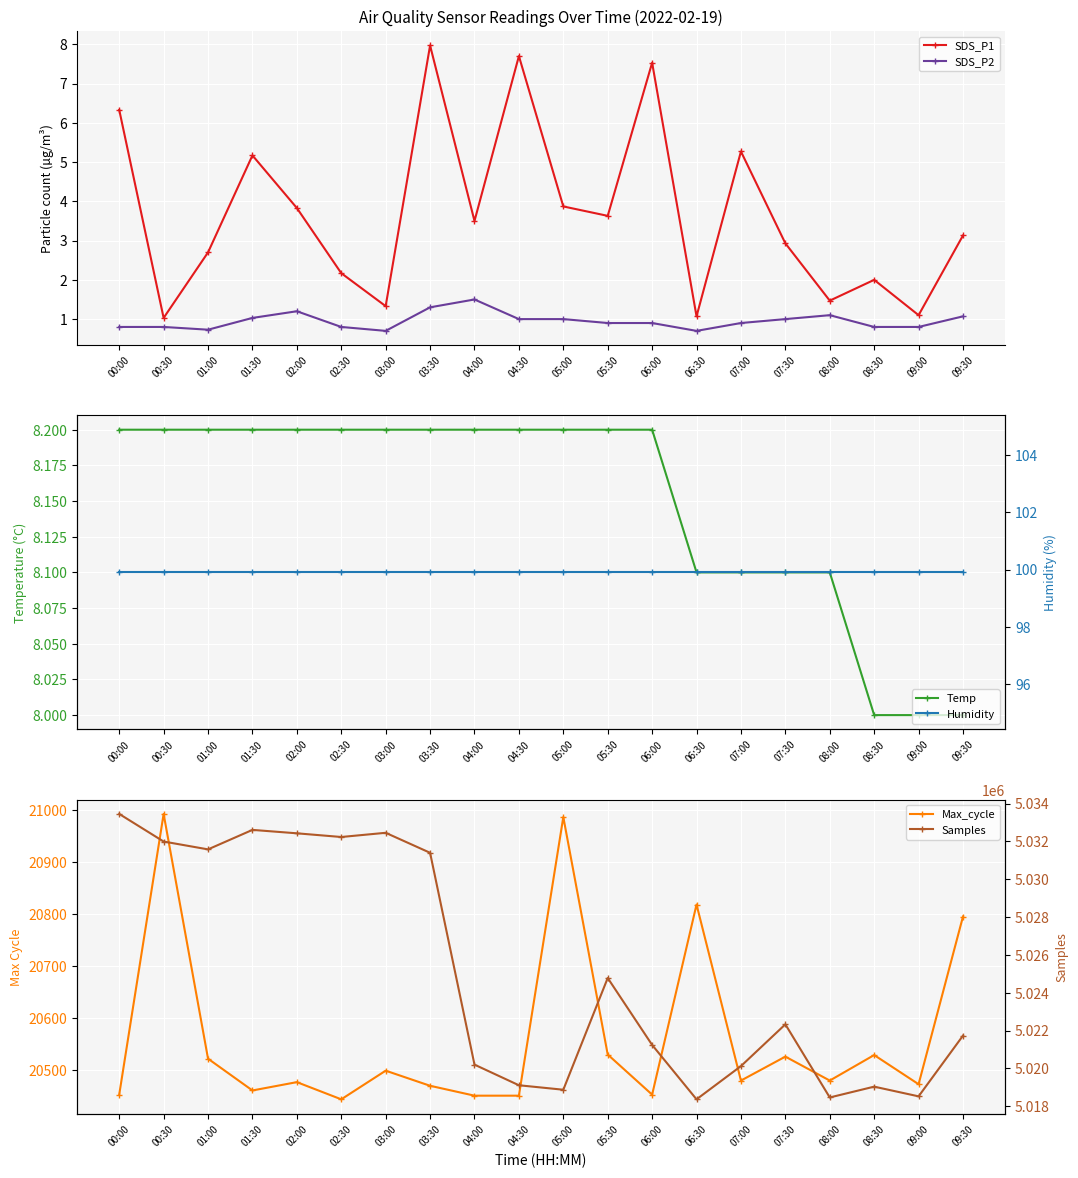

Where does the SDS_P1 series first go above 3?

00:00